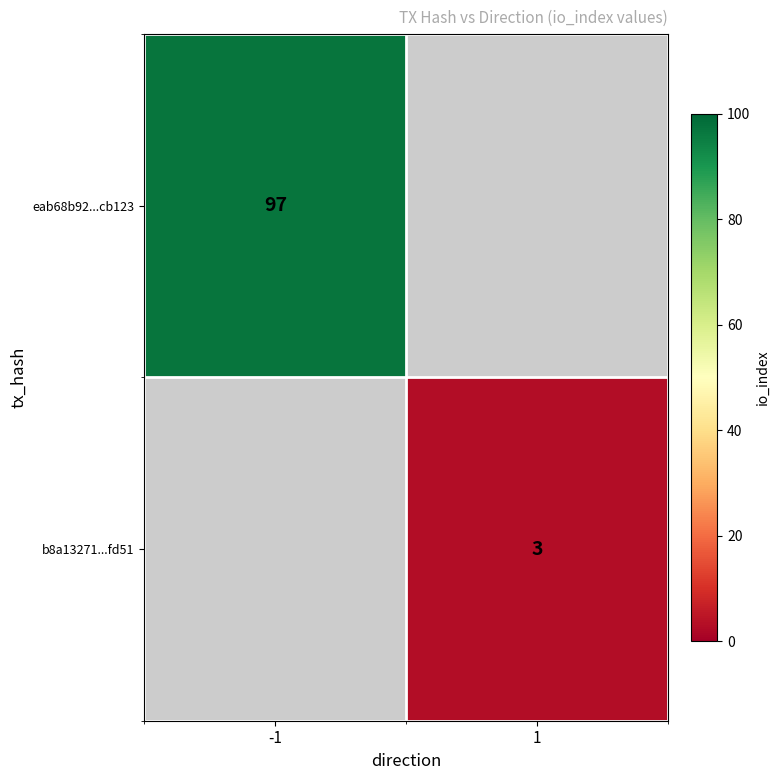

How many data points does each series have?

2